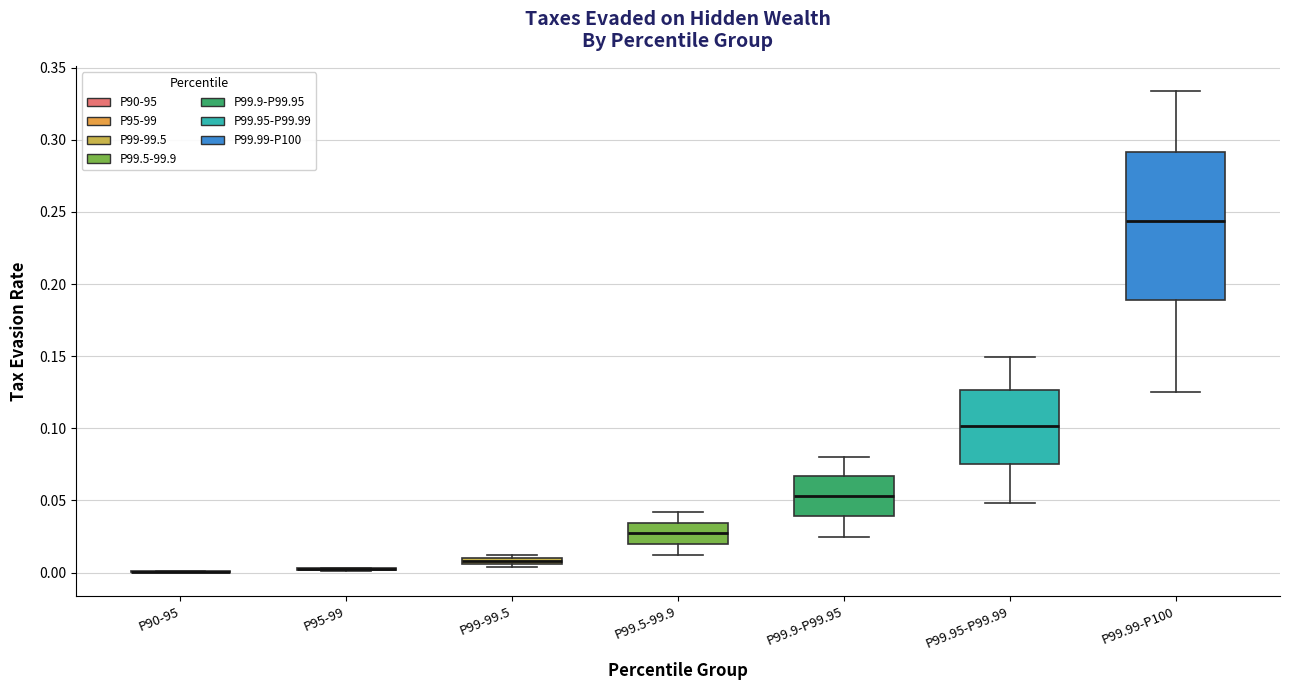

Comparing the boxes themselves (not the whiskers), which one is the tallest?

P99.99-P100